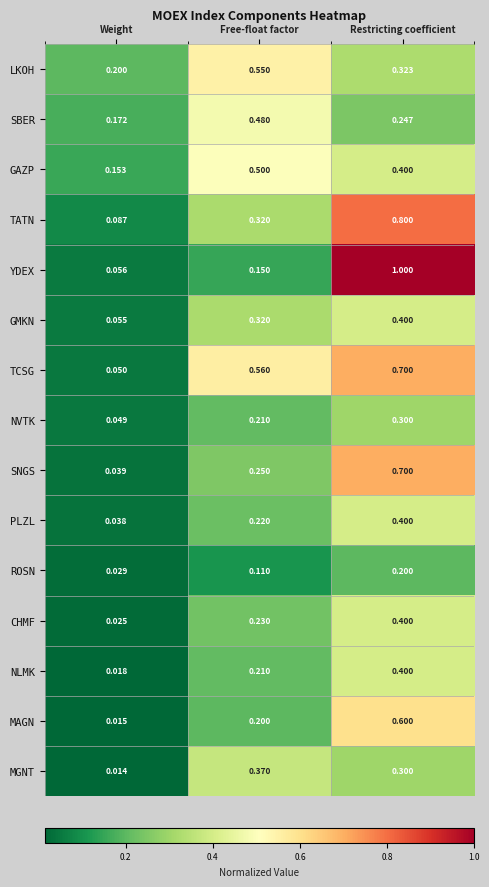

Which series has the widest spread of values?

YDEX